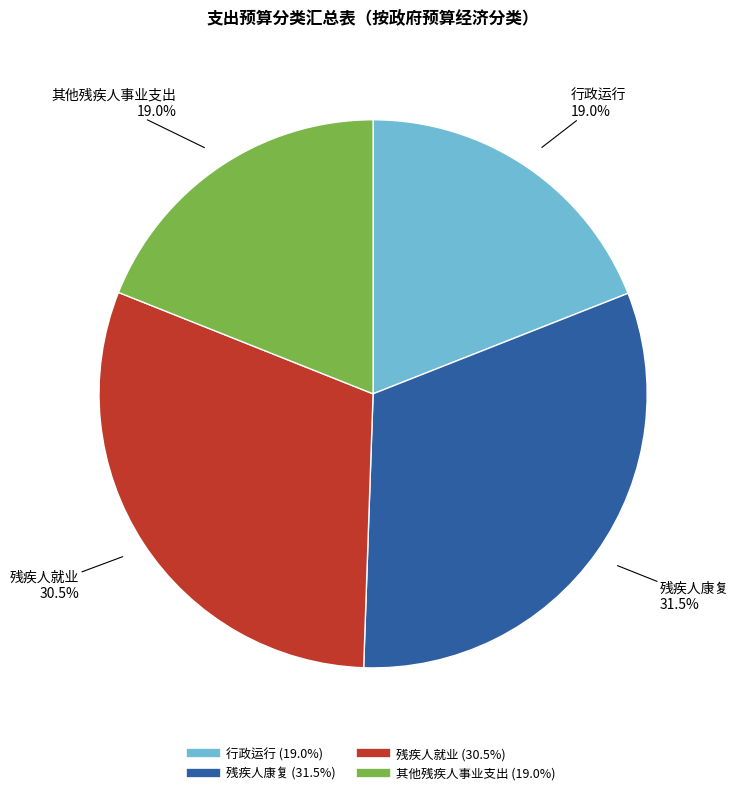

What percentage is NOT represented by 行政运行?

81.0%